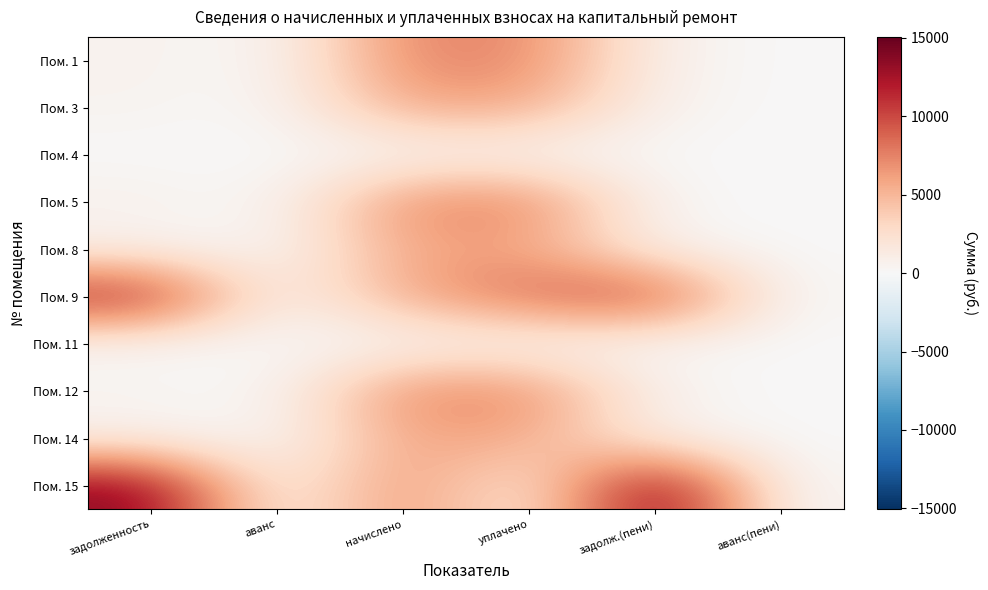

At how many categories does at least one series exceed 4582?

4